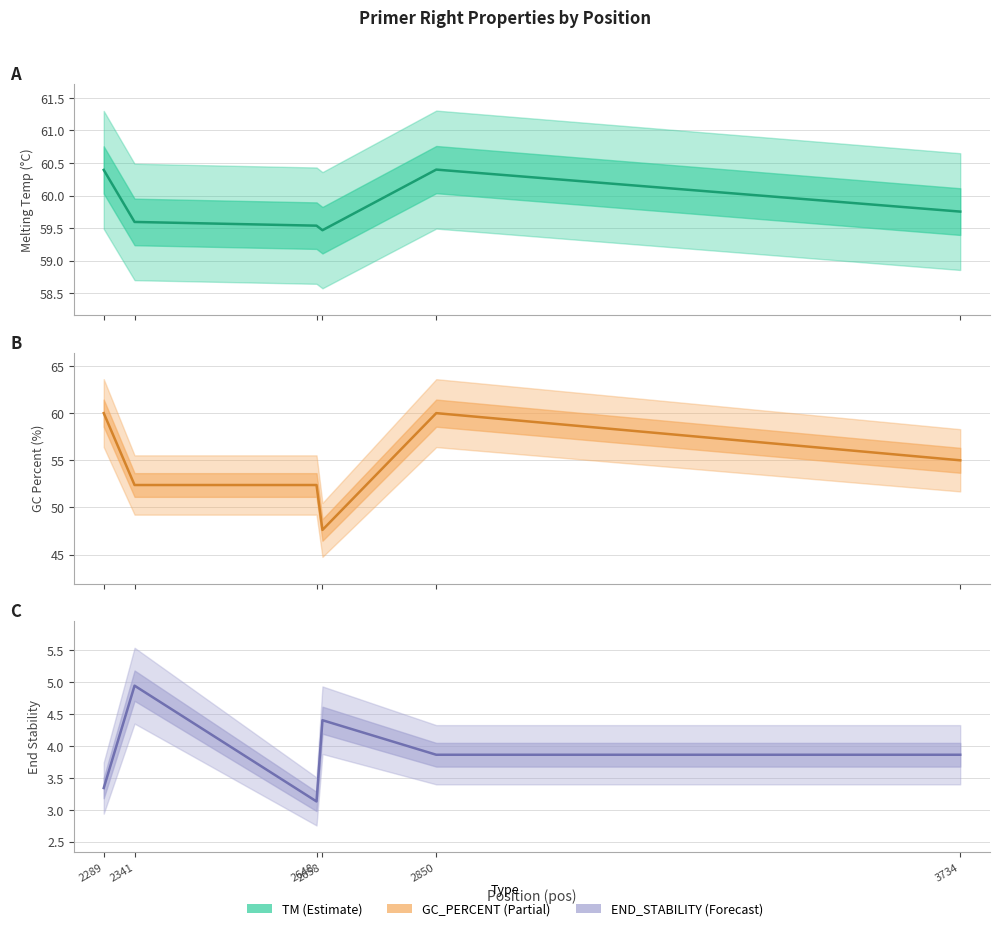

Reading left to right, list all the values displayed in this chart.

TM (line): 60.4	59.6	59.5	59.5	60.4	59.8
GC_PERCENT (line): 60.0	52.4	52.4	47.6	60.0	55.0
END_STABILITY (line): 3.3	4.9	3.1	4.4	3.9	3.9